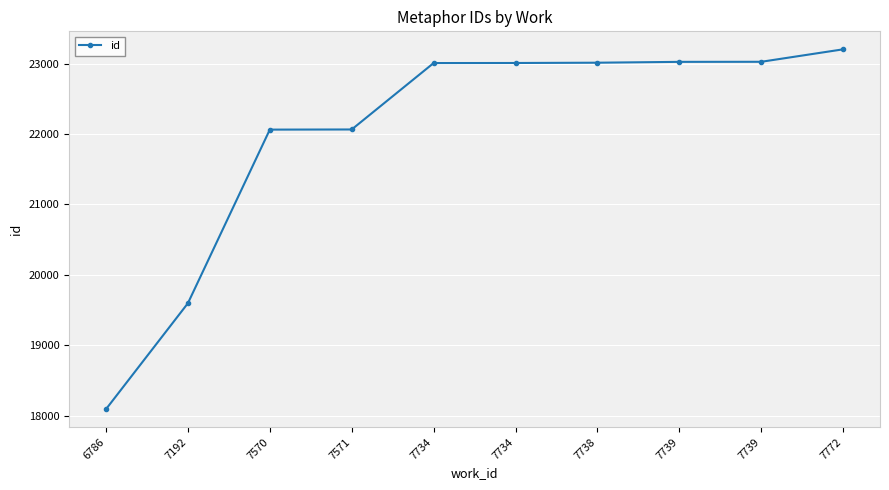

Is this an area chart (filled region under the line)?

No